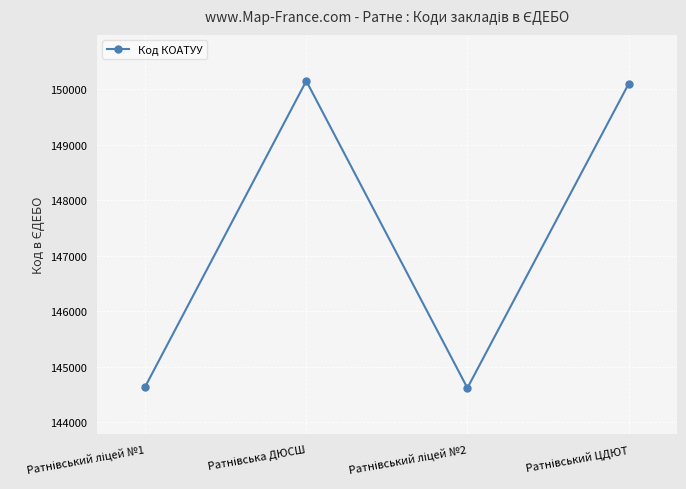

How many interior local valleys (lower than both neighbors) does the data have?

1